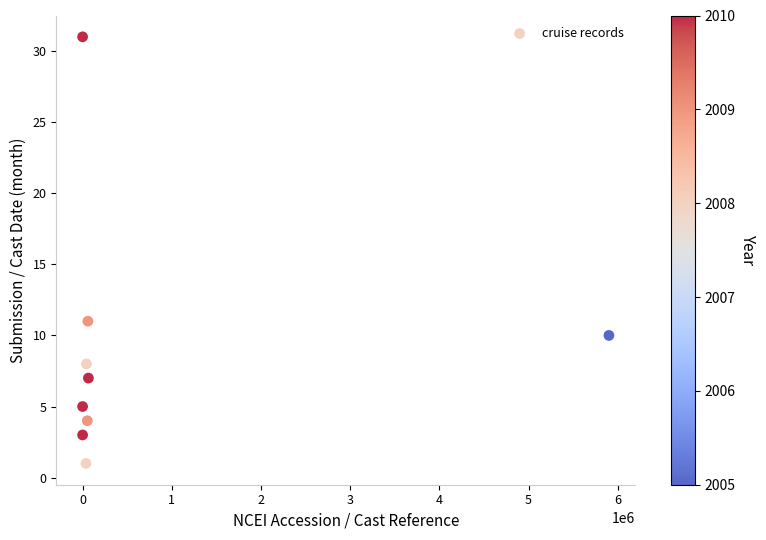

What Y value in the scatter plot is closest to 16?

11